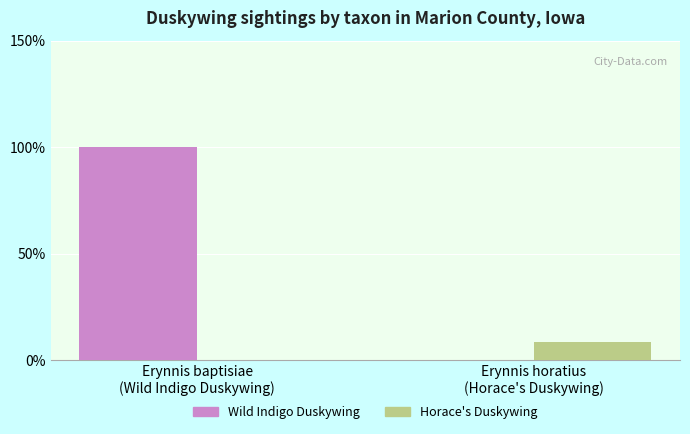

The value of Wild Indigo Duskywing at Erynnis horatius
(Horace's Duskywing) is 0.0. True or false?

True